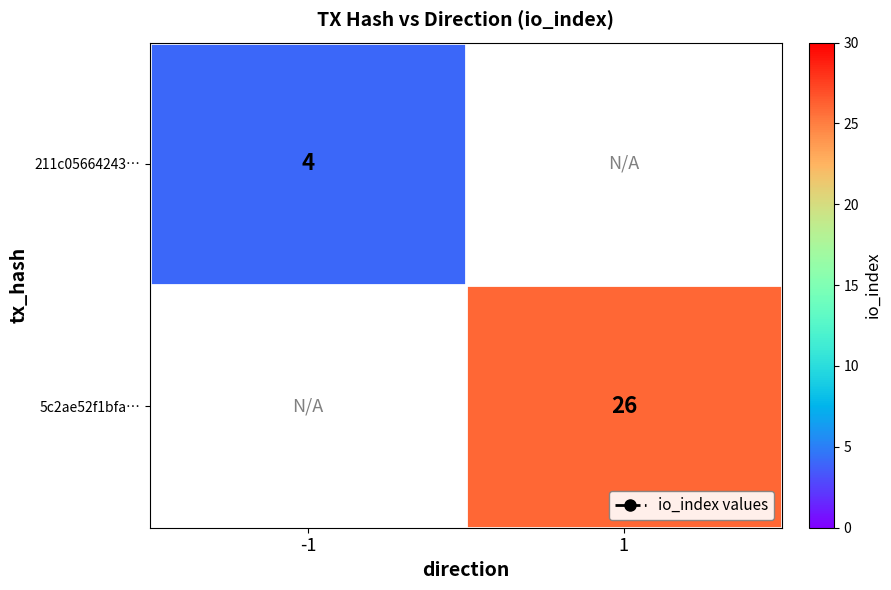

The 211c05664243… series shows 7 at -1. True or false?

False